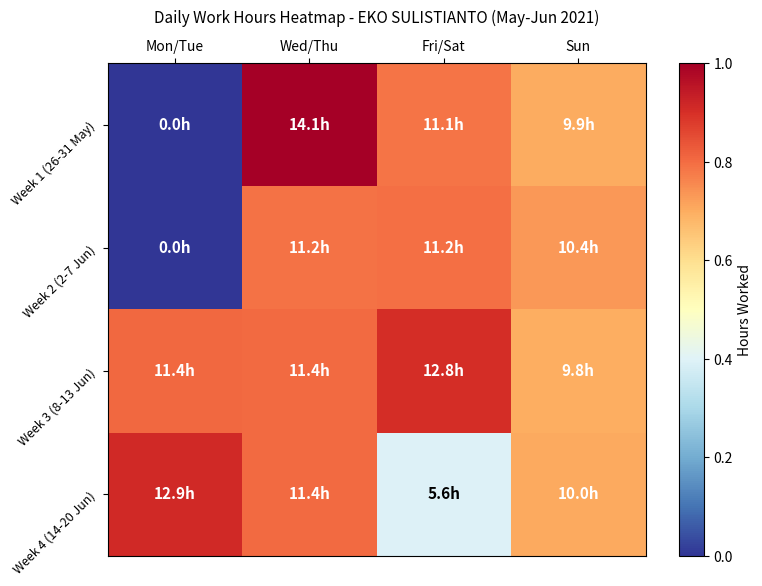

Reading left to right, transcribe all the data shown in this chart.

Week 1 (26-31 May): Mon/Tue=0.0	Wed/Thu=14.1	Fri/Sat=11.1	Sun=9.9
Week 2 (2-7 Jun): Mon/Tue=0.0	Wed/Thu=11.2	Fri/Sat=11.2	Sun=10.4
Week 3 (8-13 Jun): Mon/Tue=11.4	Wed/Thu=11.4	Fri/Sat=12.8	Sun=9.8
Week 4 (14-20 Jun): Mon/Tue=12.9	Wed/Thu=11.4	Fri/Sat=5.6	Sun=10.0